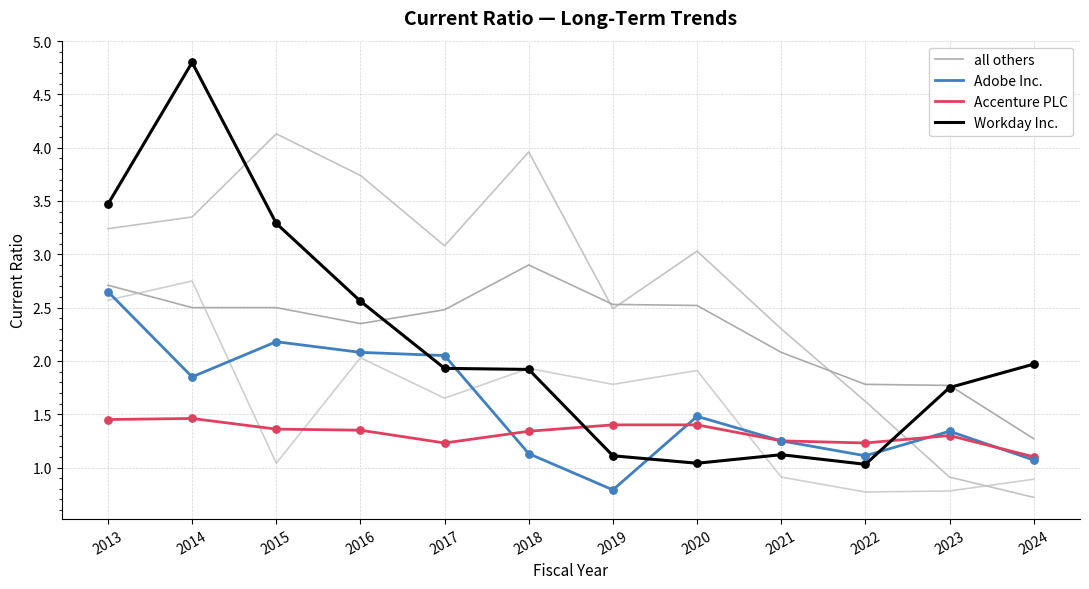

What is the total value across all series at 2019?

5.8